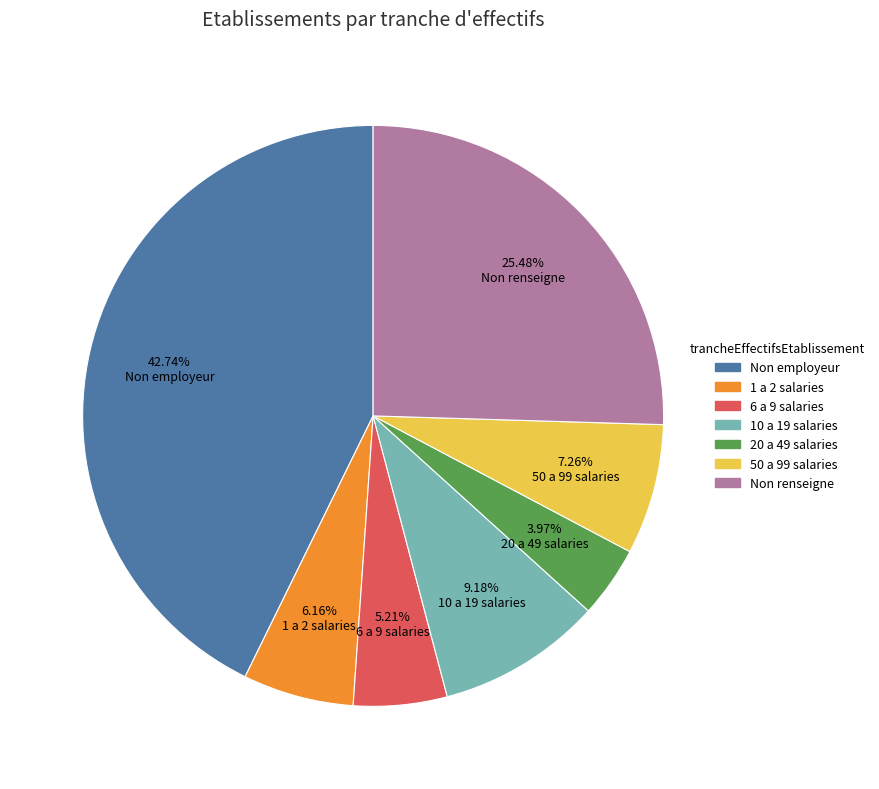

Is there any slice that represents more than half of the pie?

No